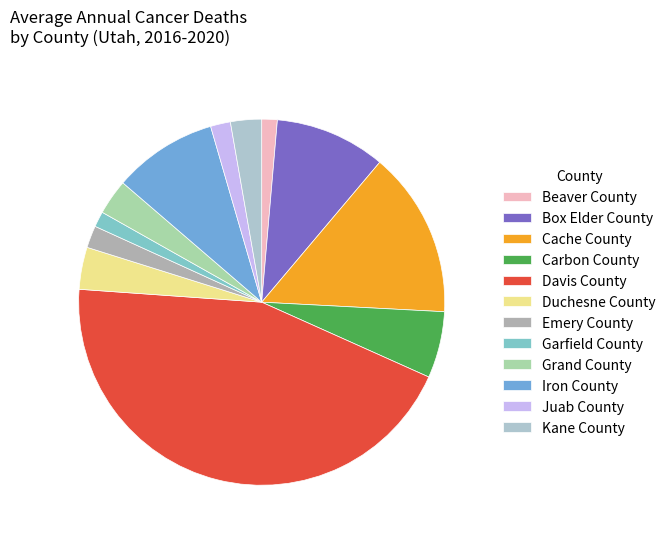

How many slices are in this pie chart?

12